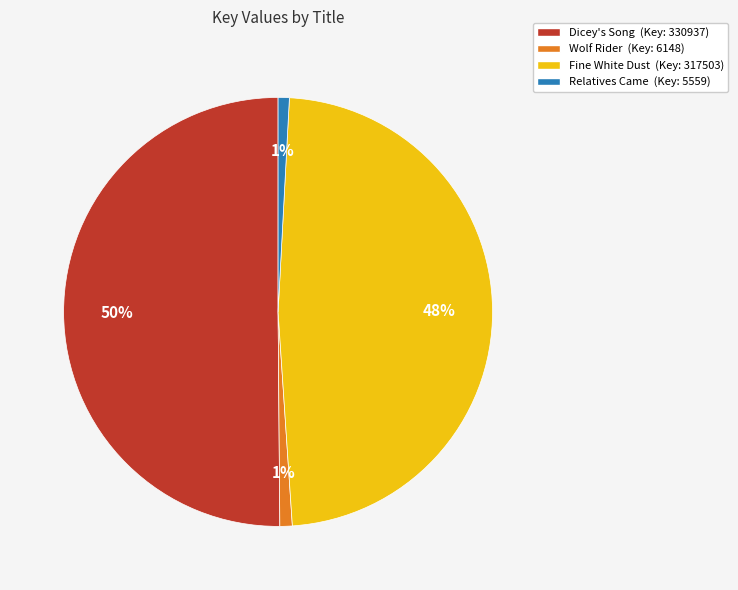

To the nearest percent, what percentage of the pie is Relatives Came?

1%